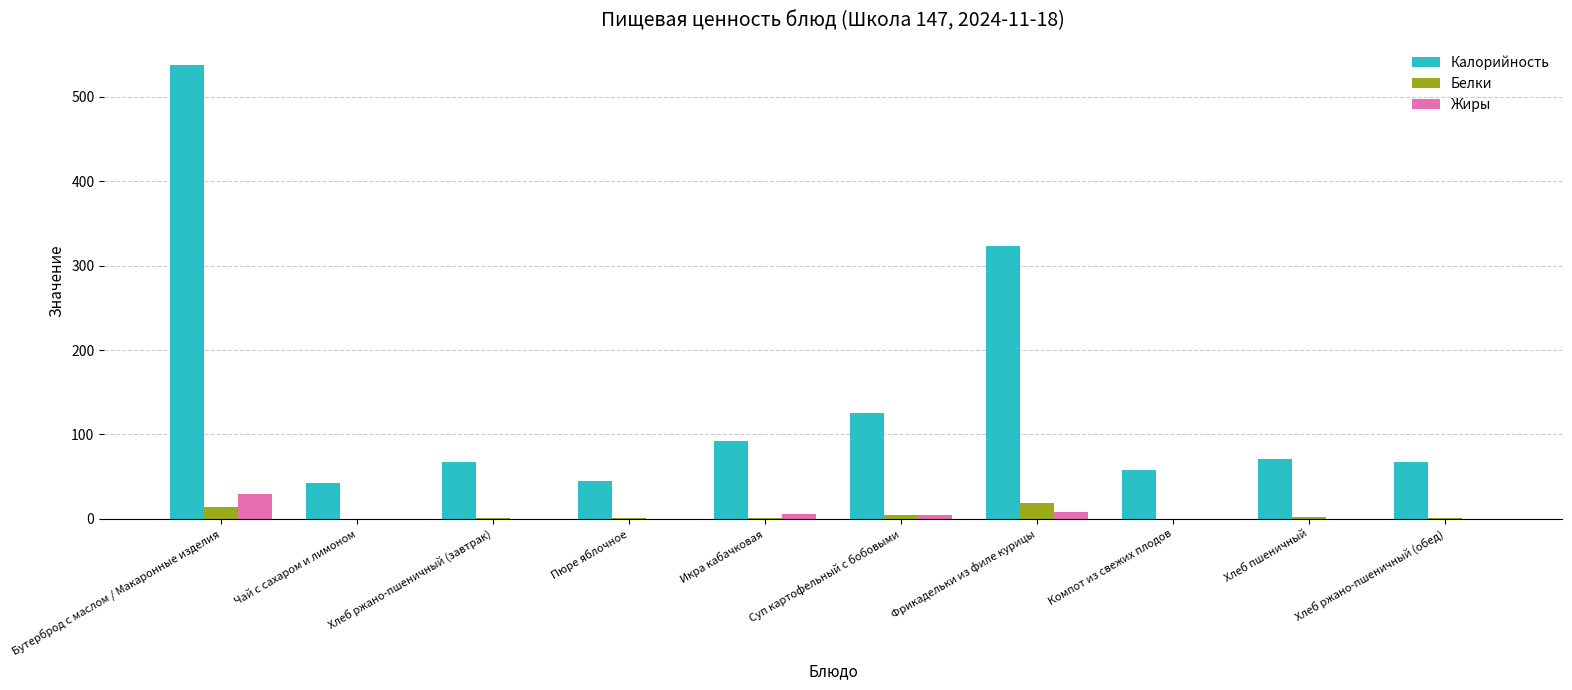

The Калорийность series shows 203.3 at Суп картофельный с бобовыми. True or false?

False